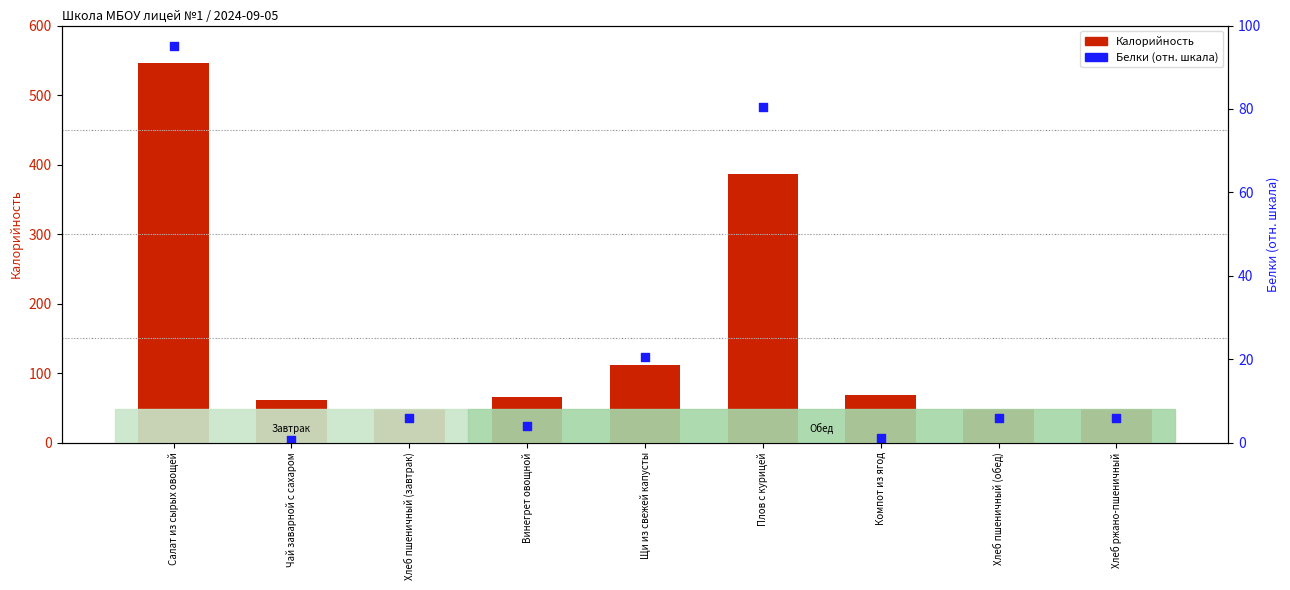

Which series has the widest spread of Y values?

Калорийность